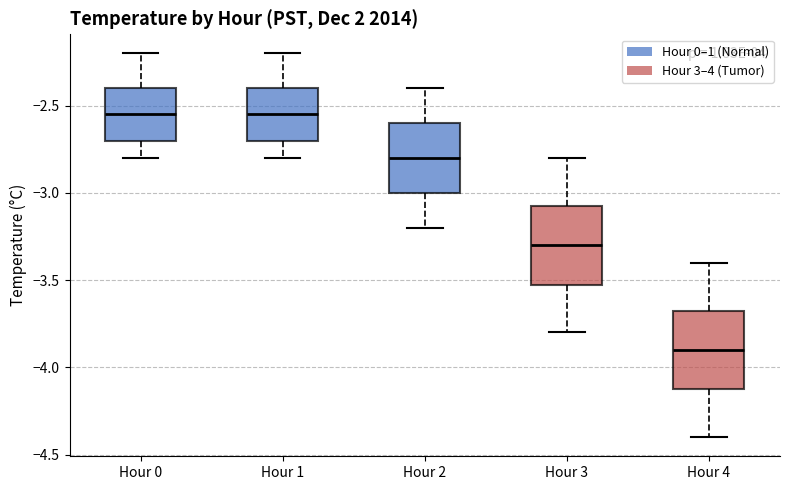

Reading left to right, read every box against the y-axis: the position of its median line, the range the box covers, and the ends of its whiskers. The values are not printed on the chart, so give them approximately, as read against the axis.

Hour 0: median -2.55, box -2.70 to -2.40, whiskers -2.80 to -2.20
Hour 1: median -2.55, box -2.70 to -2.40, whiskers -2.80 to -2.20
Hour 2: median -2.80, box -3.00 to -2.60, whiskers -3.20 to -2.40
Hour 3: median -3.30, box -3.50 to -3.05, whiskers -3.80 to -2.80
Hour 4: median -3.90, box -4.10 to -3.65, whiskers -4.40 to -3.40